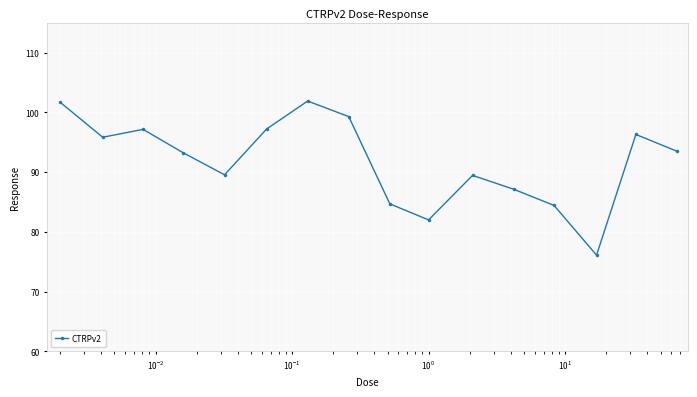

True or false: there are more than 0 points higher than both neighbors.

True